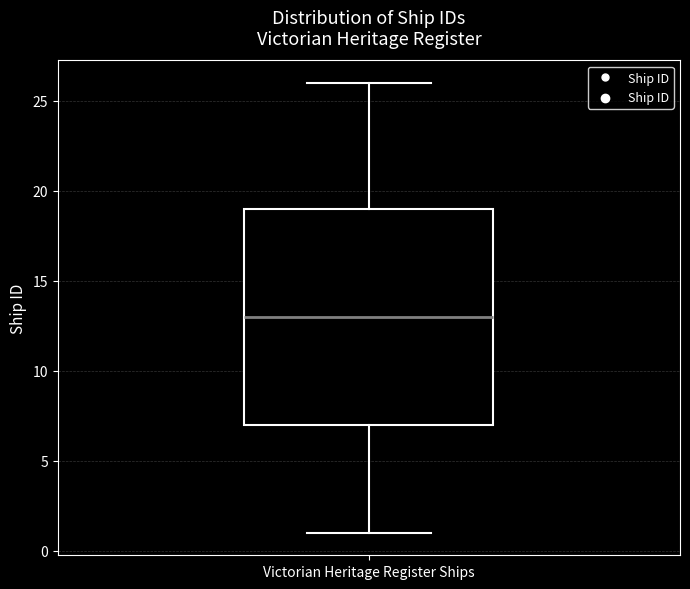

Transcribe this box plot: give where the median line is, the range the box spans, and where the two whiskers end, as read against the y-axis. The values are not printed on the chart, so give them approximately, as read against the axis.

median 13, box 7 to 19, whiskers 1 to 26